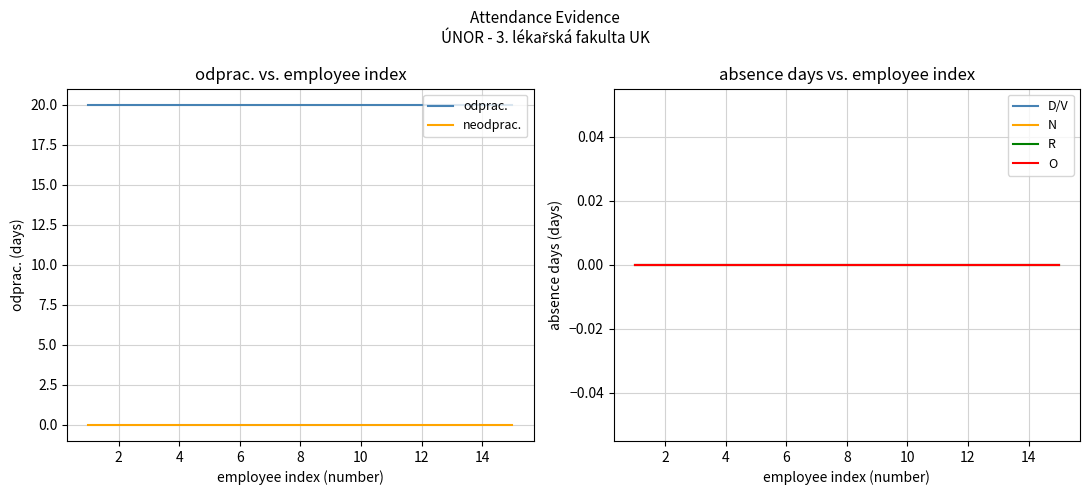

What is the lowest value of the odprac. series?

20